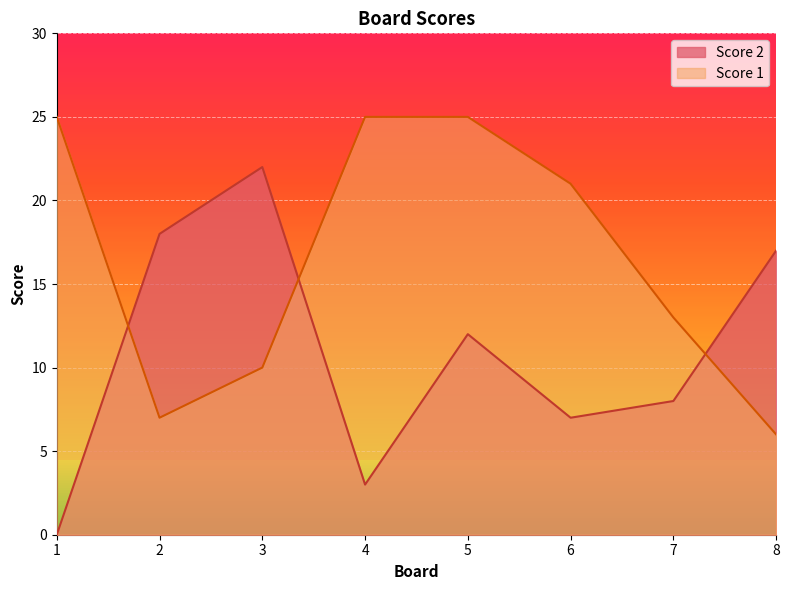

Read the Score 1 value at 7, to the nearest 5.

15